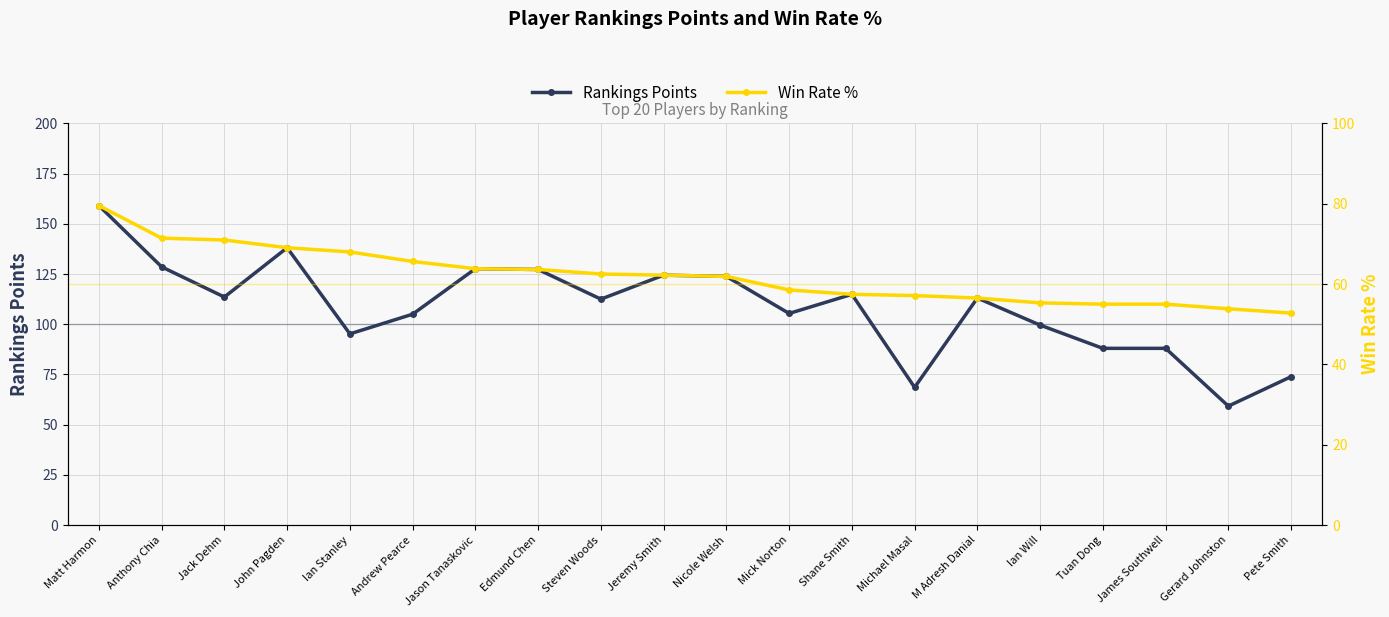

What is the value of the Rankings Points point at the 15th from the left?

113.0